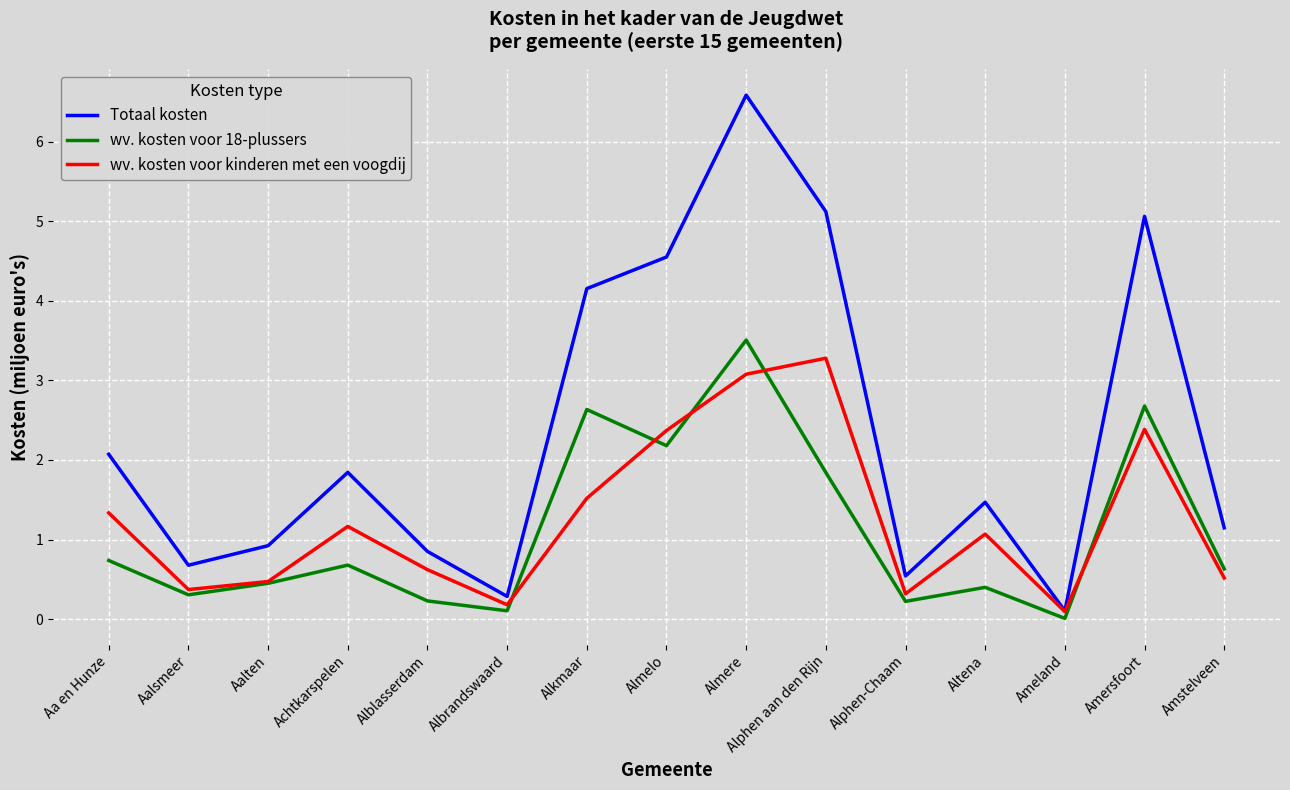

Where is the first local maximum for Totaal kosten?

Achtkarspelen